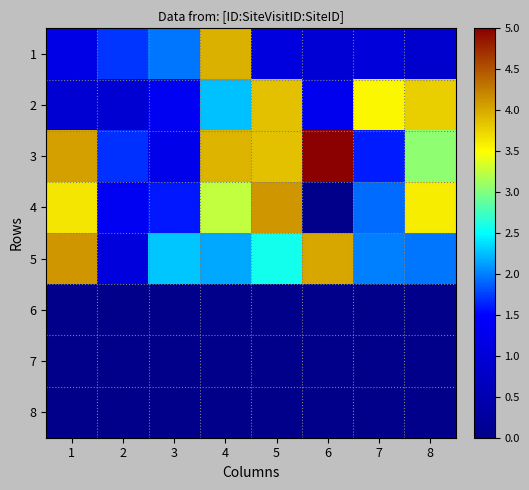

Between 4 and 7, which series saw the biggest shift?

1